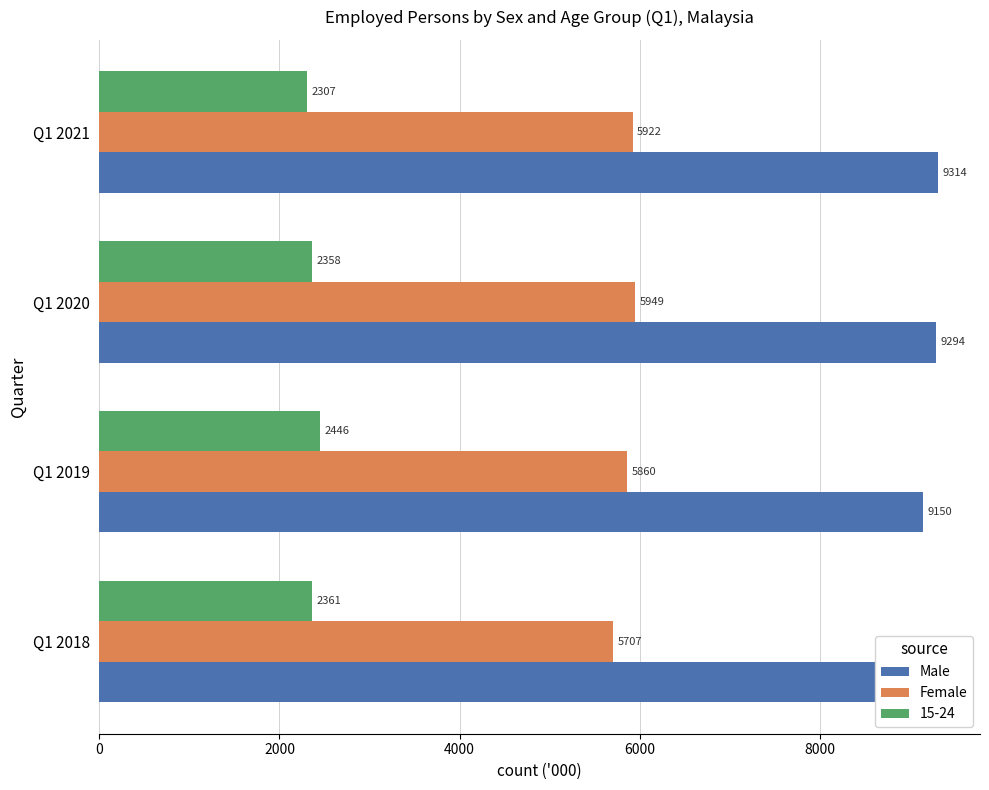

What is the value of the Male bar at the 1st from the left?

8976.4